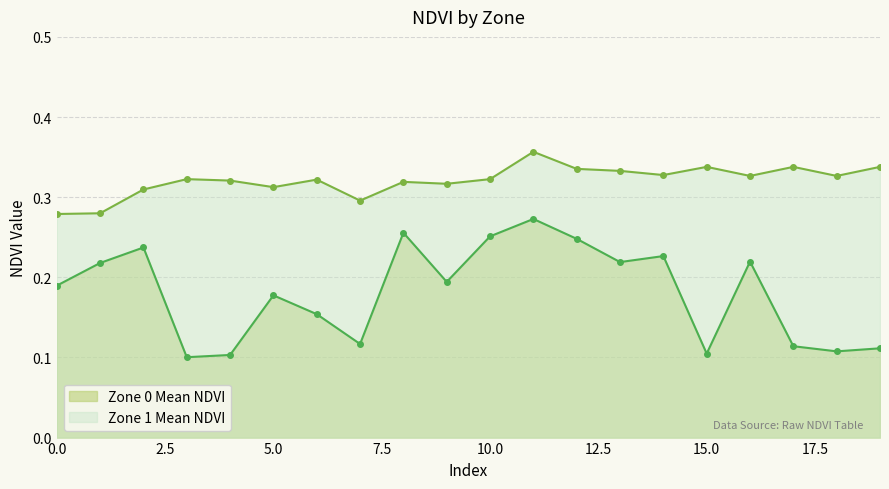

Reading left to right, list all the values displayed in this chart.

Zone 0 Mean NDVI: 0=0.2	1=0.2	2=0.2	3=0.1	4=0.1	5=0.2	6=0.2	7=0.1	8=0.3	9=0.2	10=0.3	11=0.3	12=0.2	13=0.2	14=0.2	15=0.1	16=0.2	17=0.1	18=0.1	19=0.1
Zone 1 Mean NDVI: 0=0.3	1=0.3	2=0.3	3=0.3	4=0.3	5=0.3	6=0.3	7=0.3	8=0.3	9=0.3	10=0.3	11=0.4	12=0.3	13=0.3	14=0.3	15=0.3	16=0.3	17=0.3	18=0.3	19=0.3